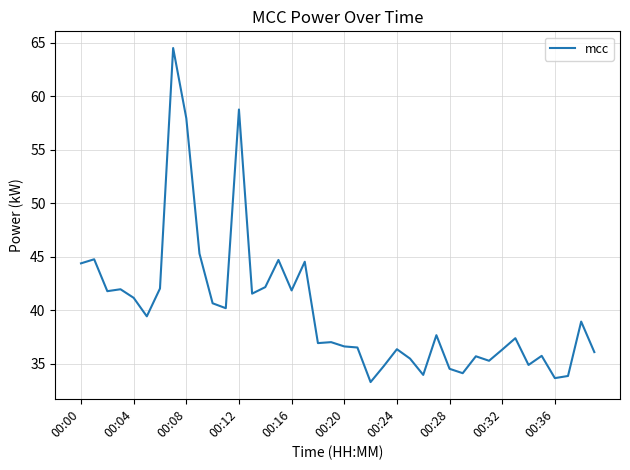

What is the minimum value shown in the chart?

33.3